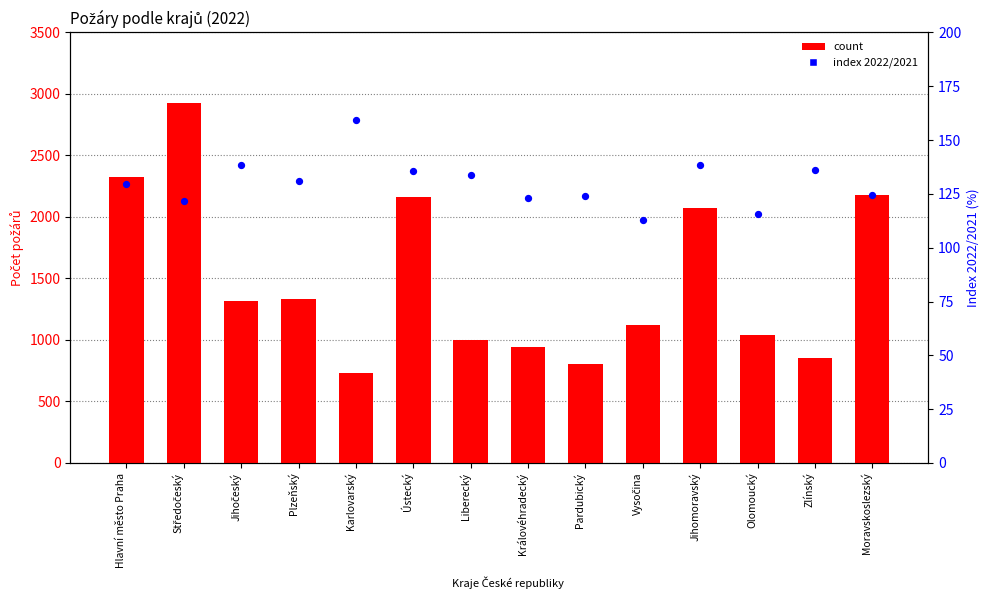

Which series has the largest Y range (max minus min)?

count